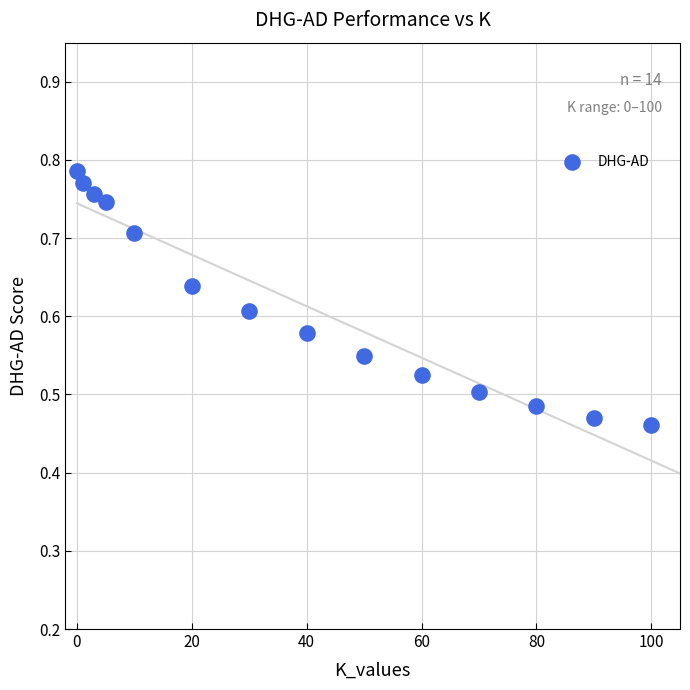

What is the range of Y values (max minus min)?

0.3